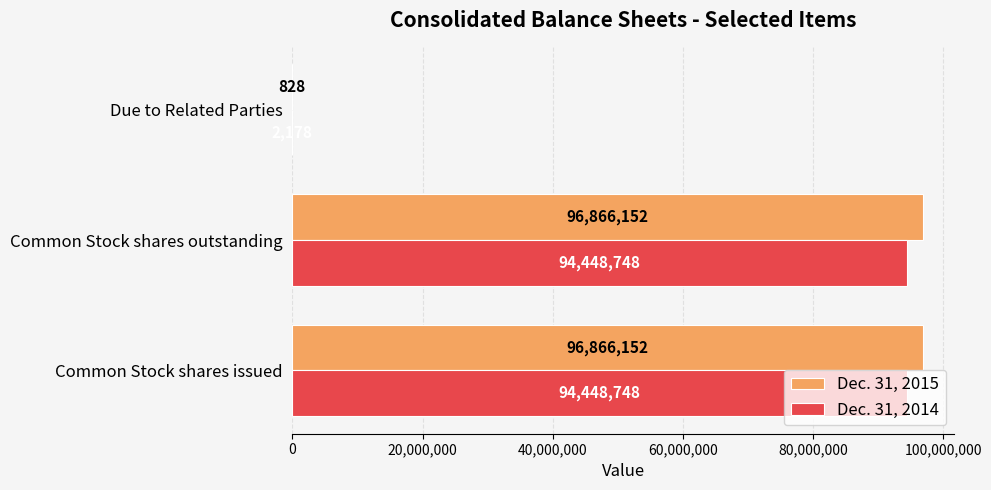

How many distinct data groups are displayed?

2